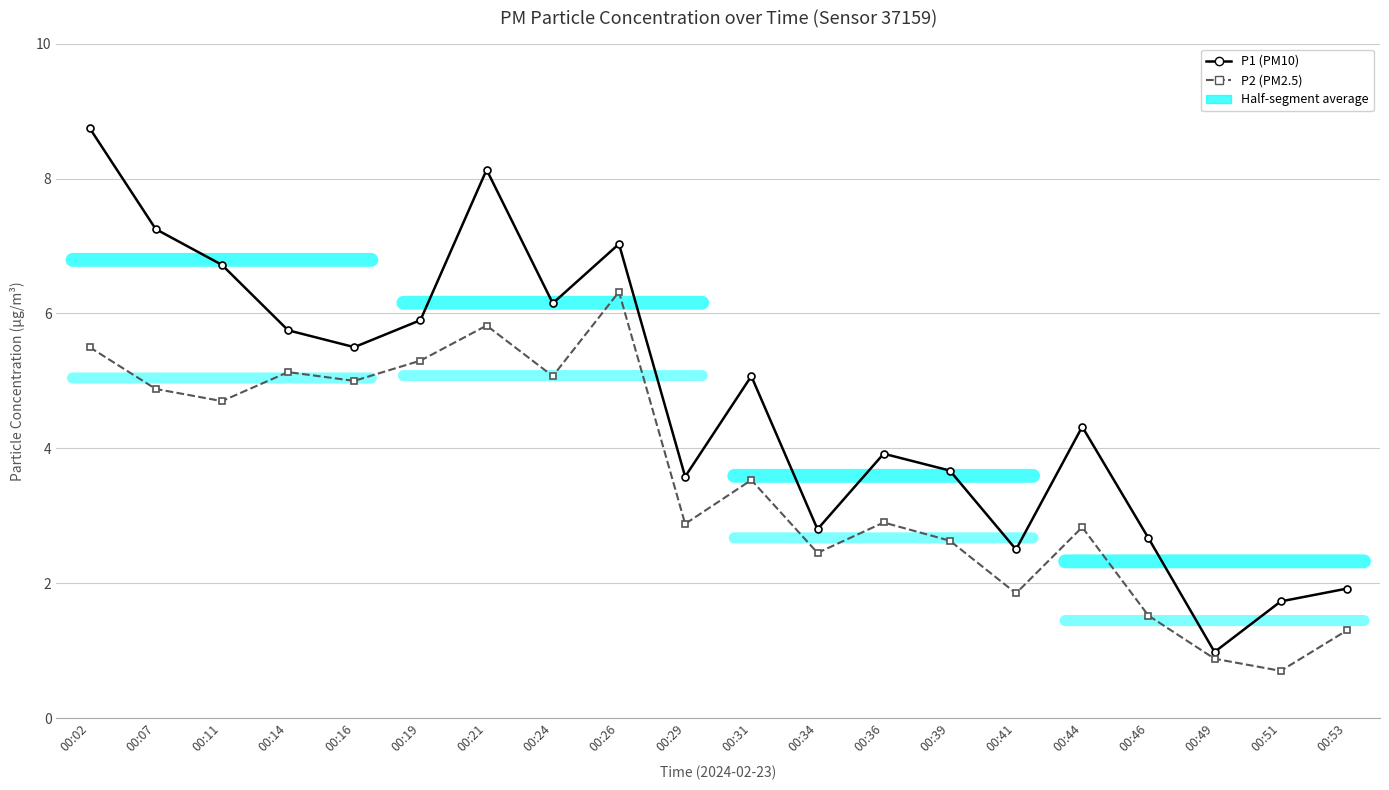

Which series has the largest total across all categories?

P1 (PM10)